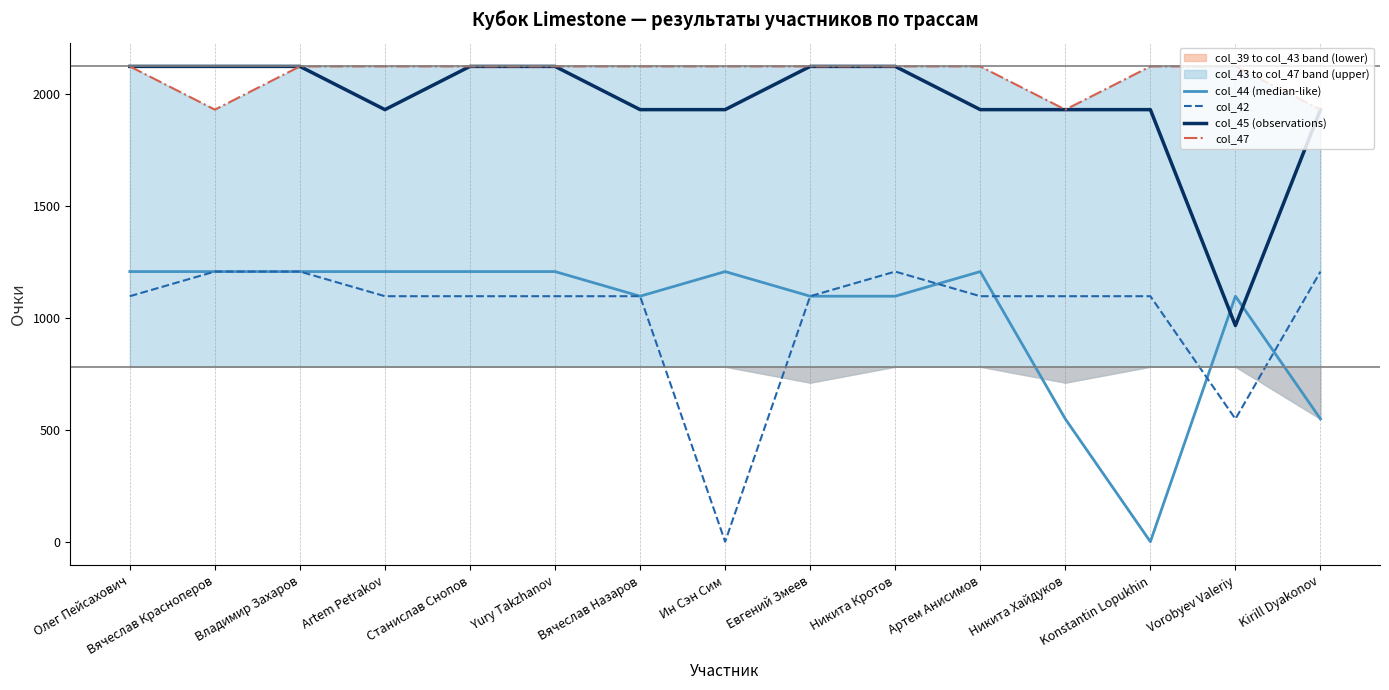

Reading right to left, list all the values displayed in this chart.

col_44 (median-like): 548	1096	0	548	1206	1096	1096	1206	1096	1206	1206	1206	1206	1206	1206
col_42: 1206	548	1096	1096	1096	1206	1096	0	1096	1096	1096	1096	1206	1206	1096
col_45 (observations): 1929	965	1929	1929	1929	2122	2122	1929	1929	2122	2122	1929	2122	2122	2122
col_47: 1929	2122	2122	1929	2122	2122	2122	2122	2122	2122	2122	2122	2122	1929	2122